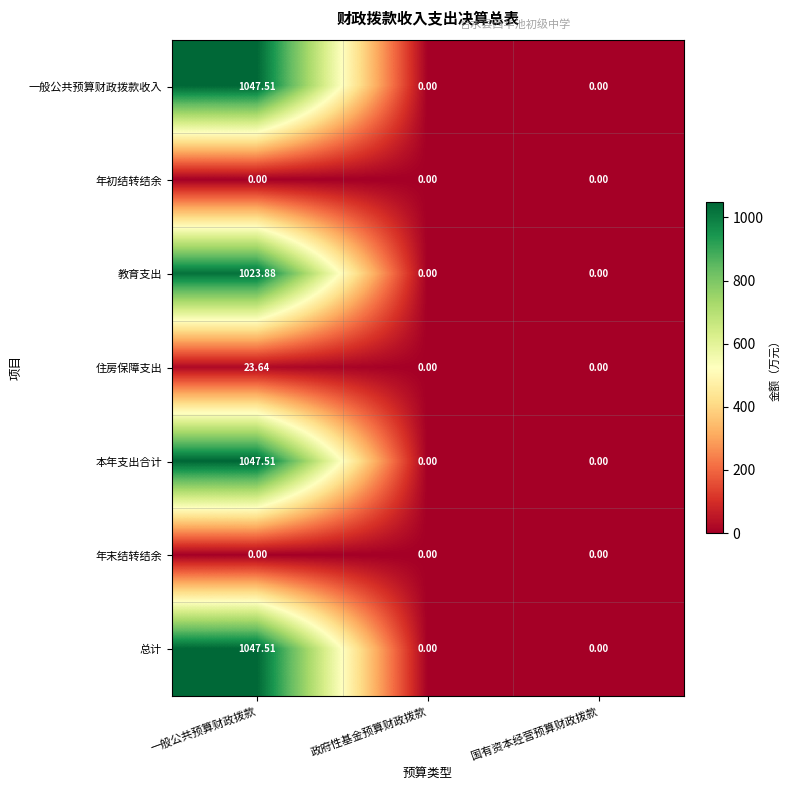

At which label does 总计 reach its peak?

一般公共预算财政拨款